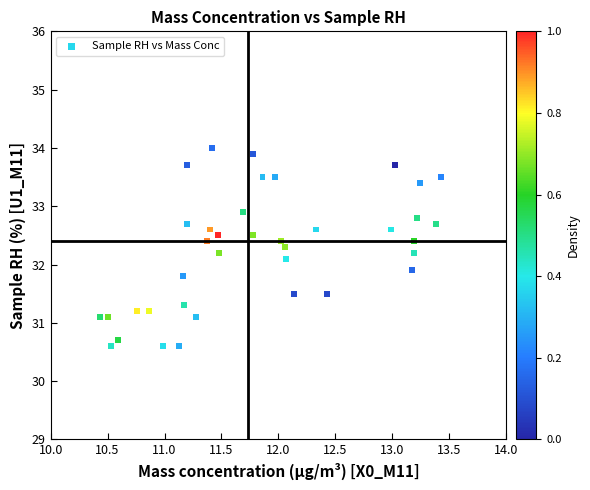

What is the range of X values (max minus min)?

3.0